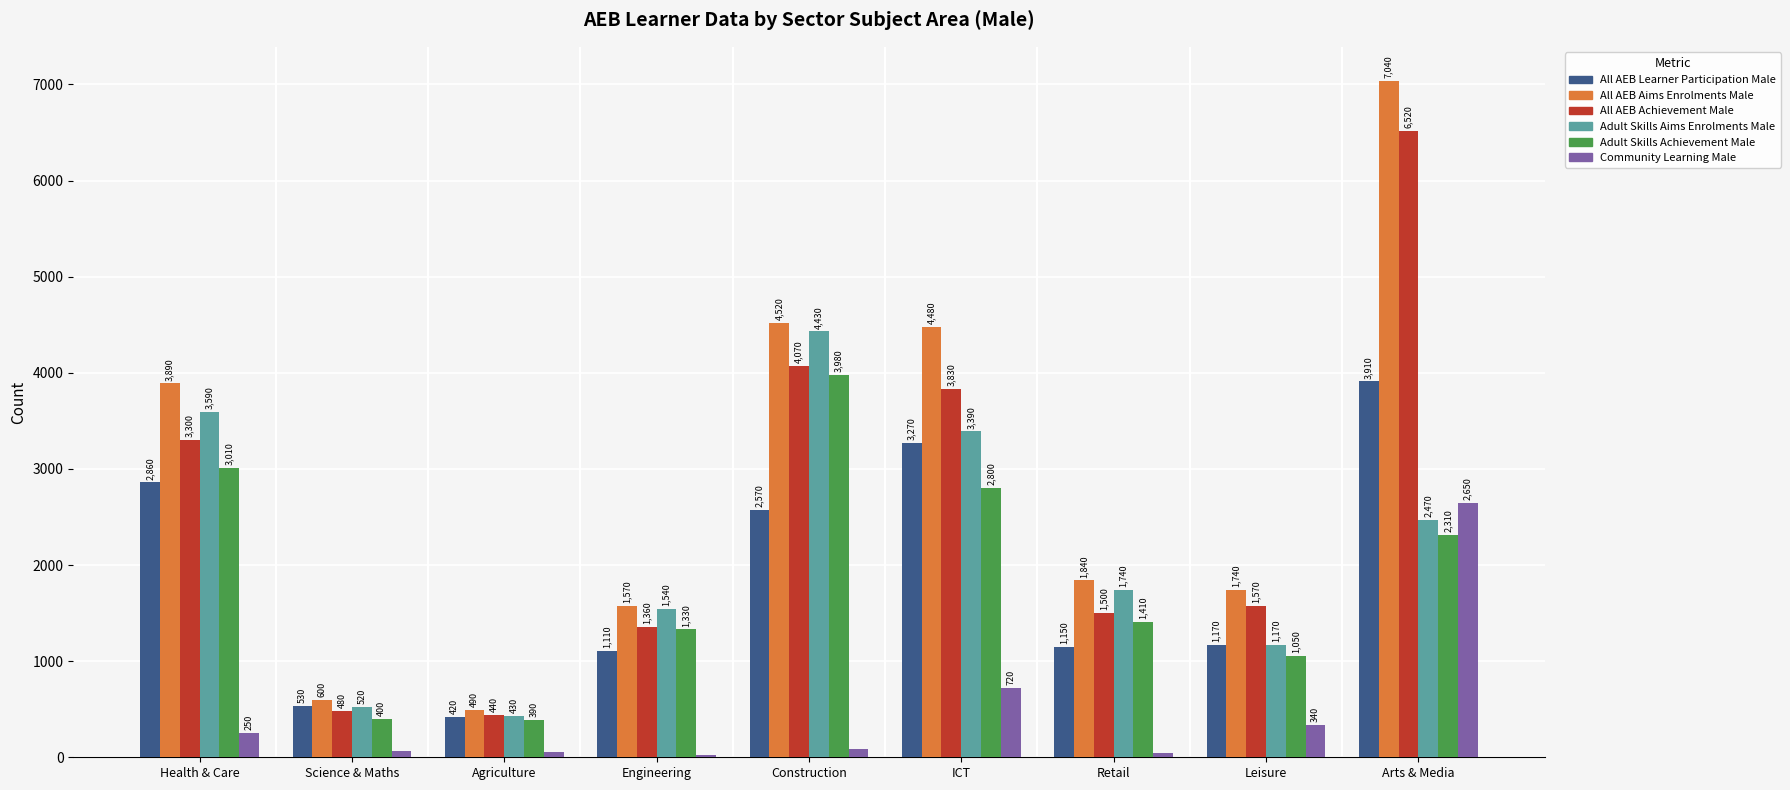

Which series changed the most between Construction and Retail?

Adult Skills Aims Enrolments Male